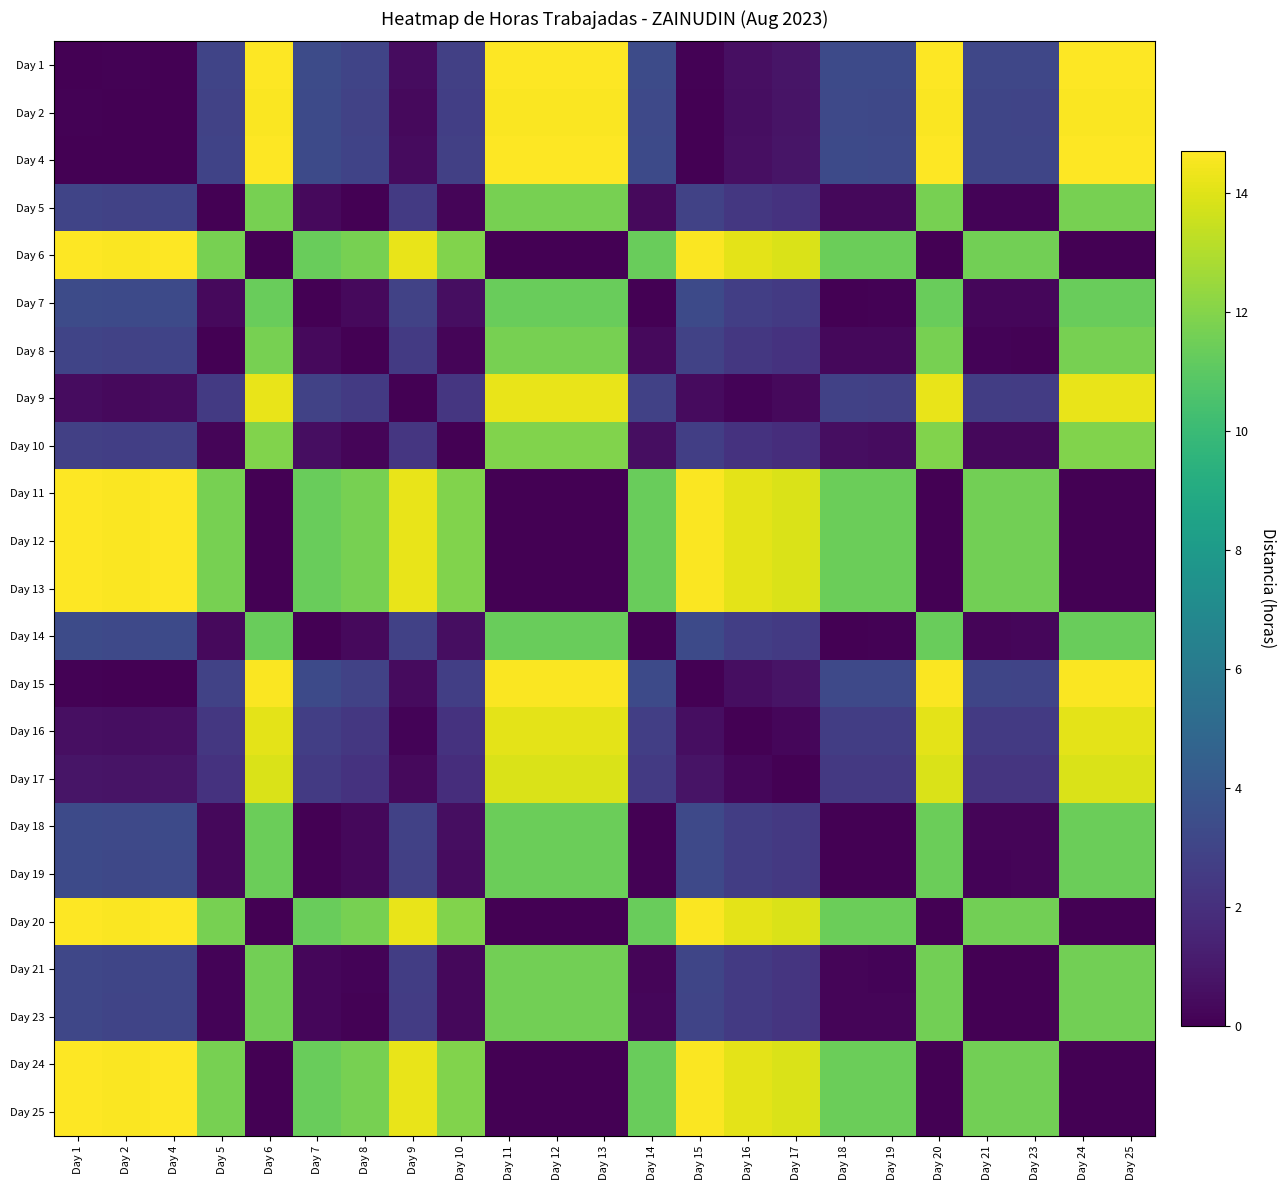

Rank the series by their maximum value, from highest to lowest.

Day 1, Day 6, Day 11, Day 12, Day 13, Day 20, Day 24, Day 25, Day 4, Day 15, Day 2, Day 9, Day 16, Day 17, Day 10, Day 5, Day 8, Day 23, Day 21, Day 19, Day 18, Day 14, Day 7